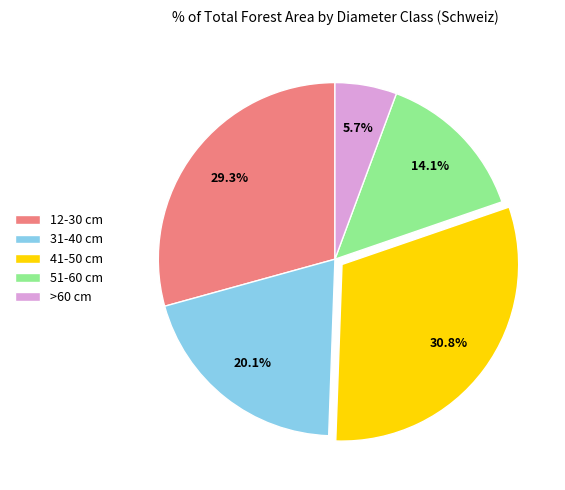

Rank the categories by value from highest to lowest.

41-50 cm, 12-30 cm, 31-40 cm, 51-60 cm, >60 cm